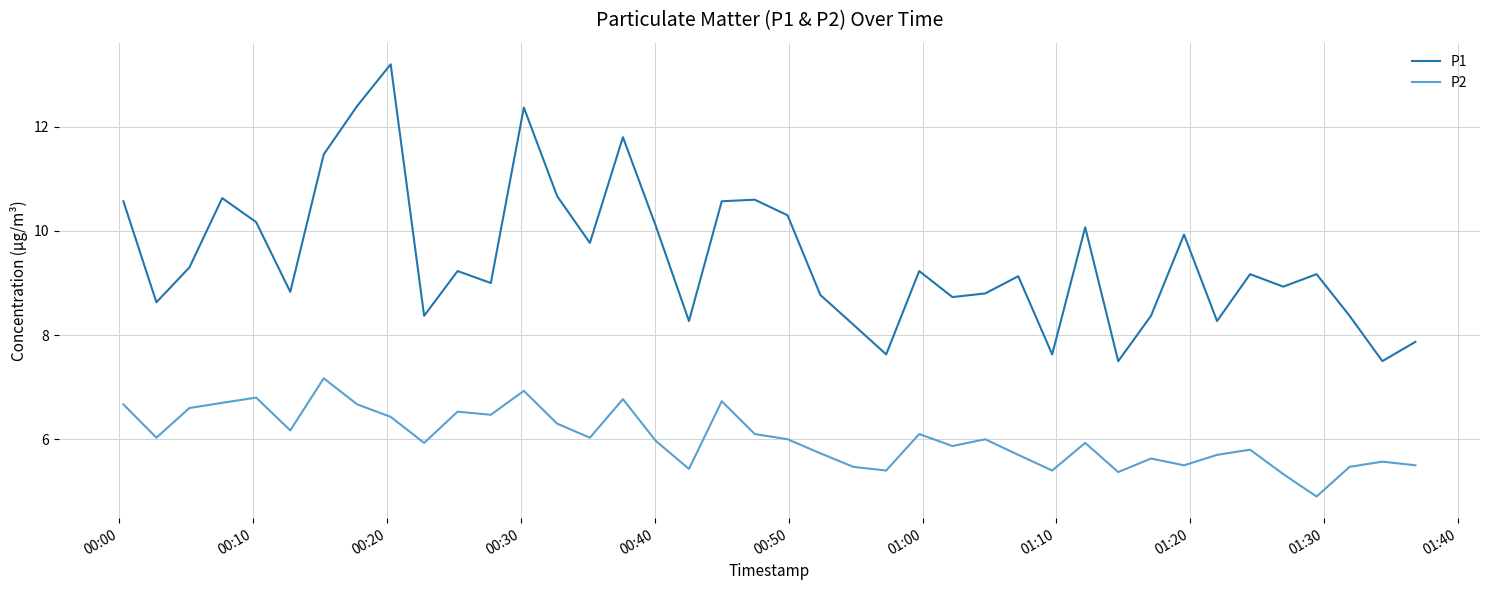

Which series has the largest total across all categories?

P1